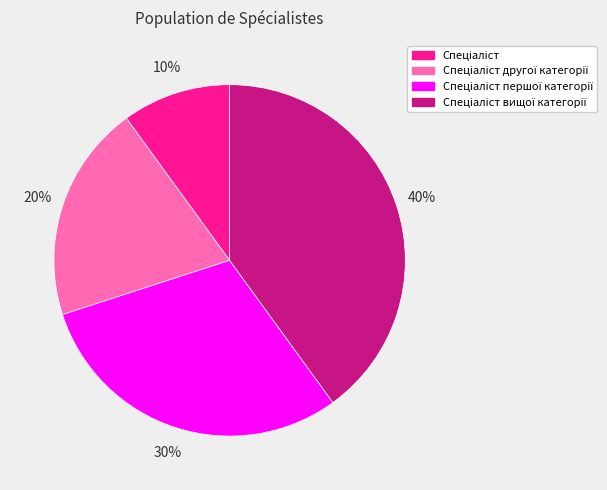

Is there a majority slice in this chart?

No